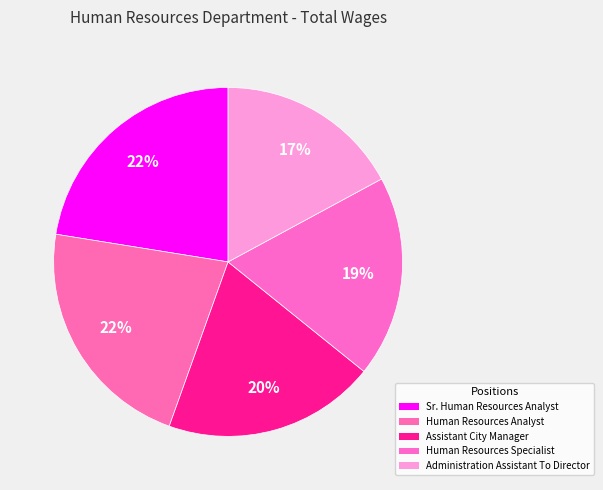

Which category has the smallest portion of the pie?

Administration Assistant To Director